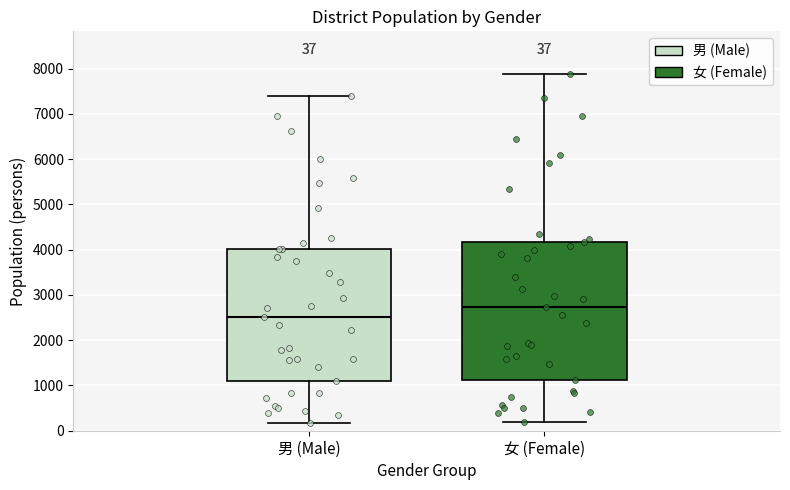

Comparing the boxes themselves (not the whiskers), which one is the tallest?

女 (Female)